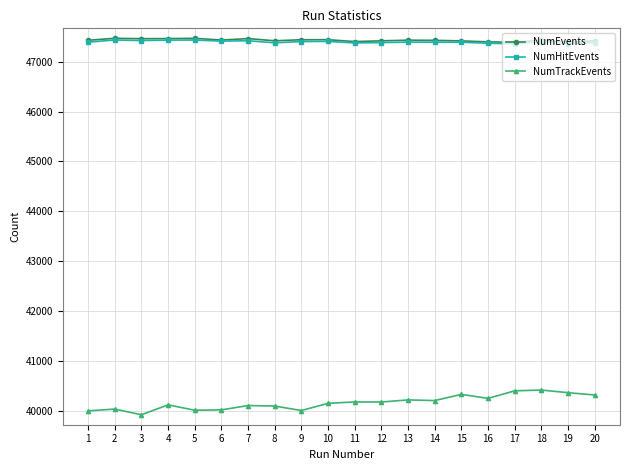

True or false: NumEvents has more than 1 interior local peaks.

True